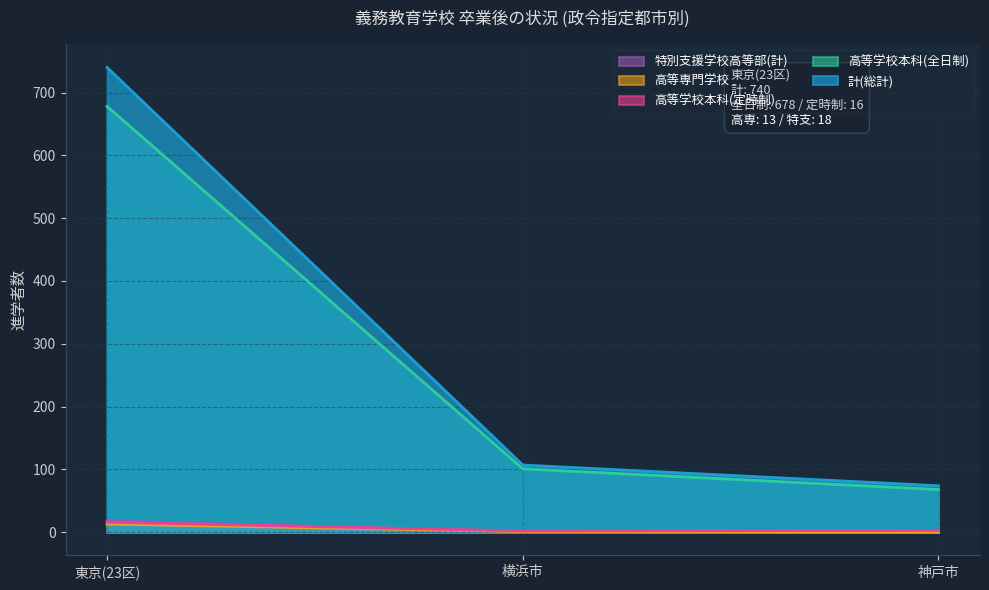

How many lines are shown in the chart?

5